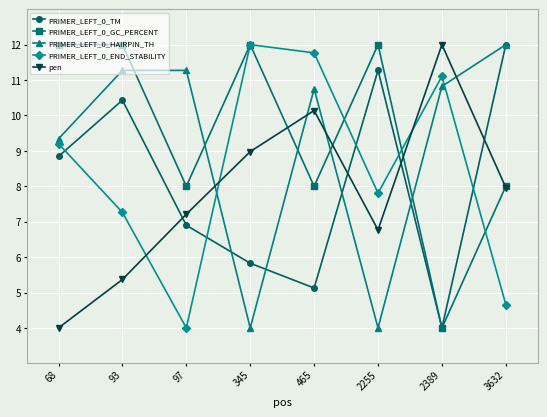

At which category is the sum across all series the highest?

93